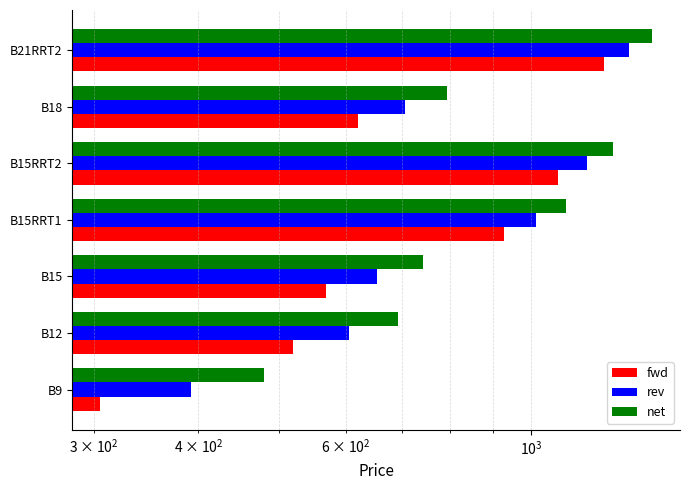

Is it true that rev equals 1861 at B15RRT2?

False